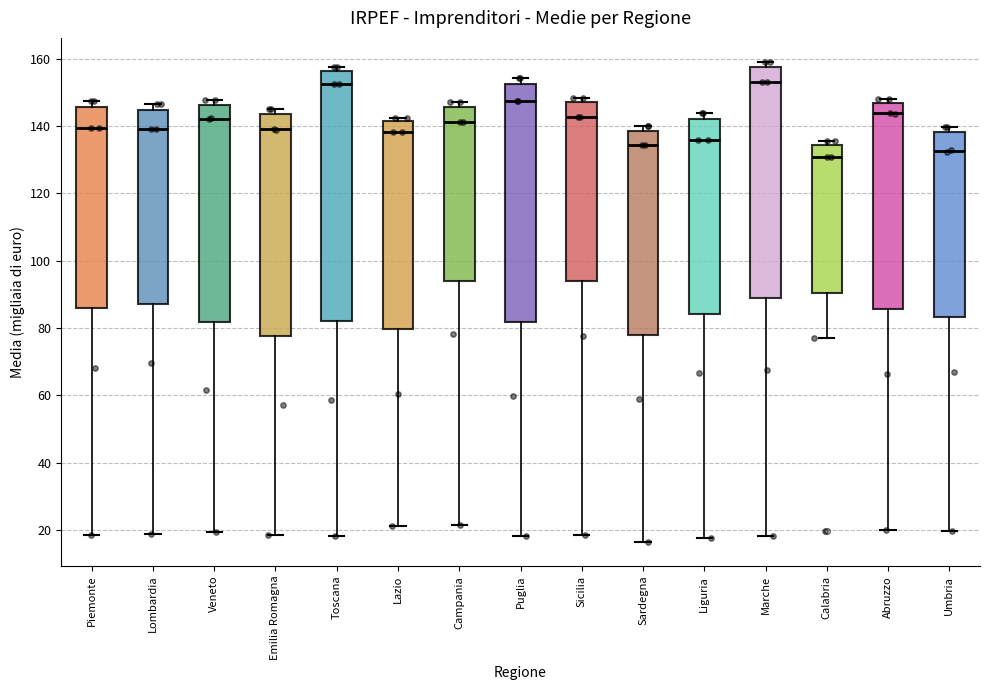

Reading left to right, transcribe this box plot: for each box, give where its median line is, the range the box spans, and where its two whiskers end, as read against the y-axis. The values are not printed on the chart, so give them approximately, as read against the axis.

Piemonte: median 140, box 86 to 146, whiskers 18 to 148
Lombardia: median 140, box 88 to 144, whiskers 18 to 146
Veneto: median 142, box 82 to 146, whiskers 20 to 148
Emilia Romagna: median 138, box 78 to 144, whiskers 18 to 146
Toscana: median 152, box 82 to 156, whiskers 18 to 158
Lazio: median 138, box 80 to 142, whiskers 22 to 142 (just above the box's upper edge)
Campania: median 142, box 94 to 146, whiskers 22 to 148
Puglia: median 148, box 82 to 152, whiskers 18 to 154
Sicilia: median 142, box 94 to 148, whiskers 18 to 148 (just above the box's upper edge)
Sardegna: median 134, box 78 to 138, whiskers 16 to 140
Liguria: median 136, box 84 to 142, whiskers 18 to 144
Marche: median 154, box 88 to 158, whiskers 18 to 160
Calabria: median 130, box 90 to 134, whiskers 76 to 136
Abruzzo: median 144, box 86 to 146, whiskers 20 to 148
Umbria: median 132, box 84 to 138, whiskers 20 to 140